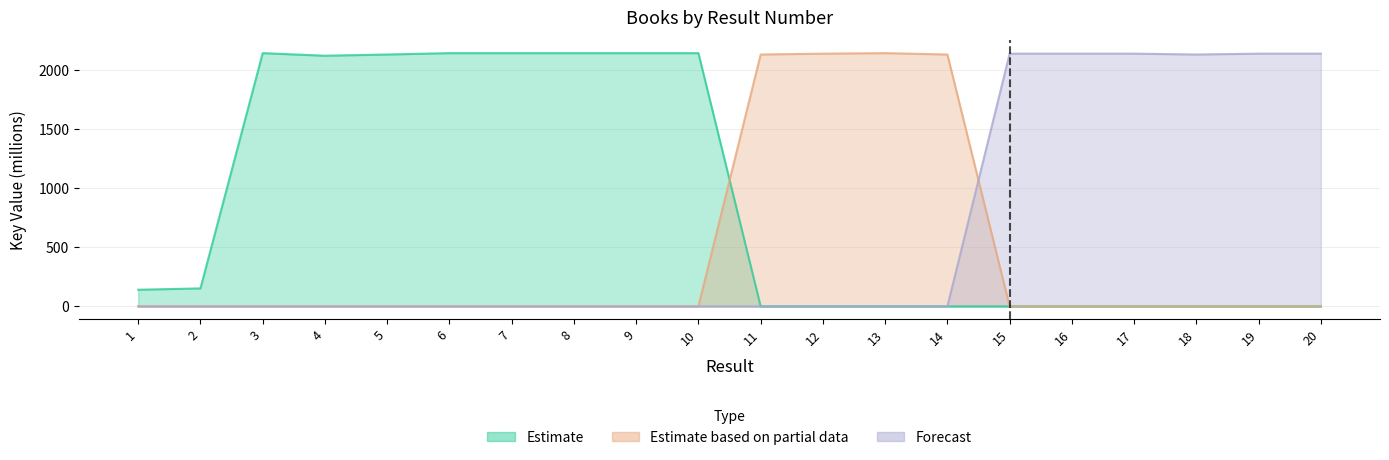

Where do Estimate based on partial data and Estimate first cross each other?

10 and 11